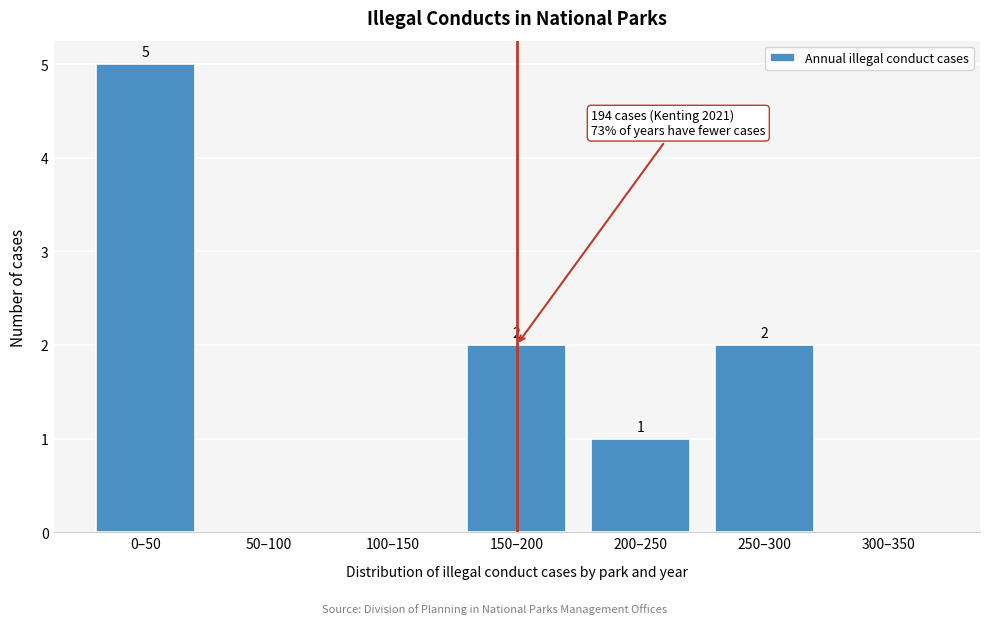

Reading left to right, list all the values displayed in this chart.

0–50=5	50–100=0	100–150=0	150–200=2	200–250=1	250–300=2	300–350=0